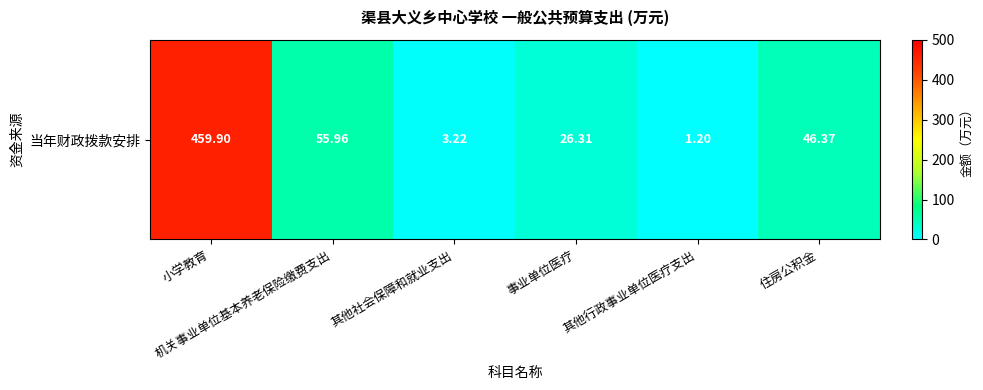

Reading left to right, extract all data points from this chart.

459.9	56.0	3.2	26.3	1.2	46.4